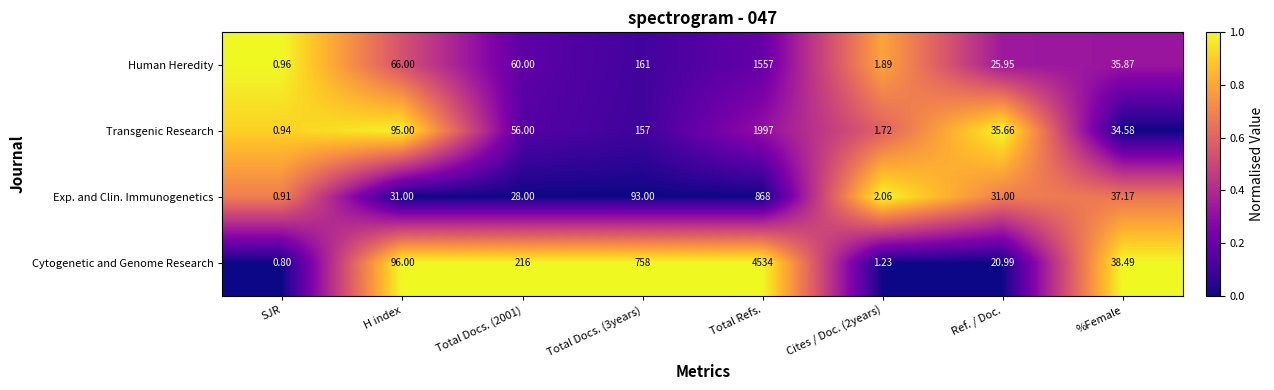

At which category does the chart reach its minimum across all series?

SJR